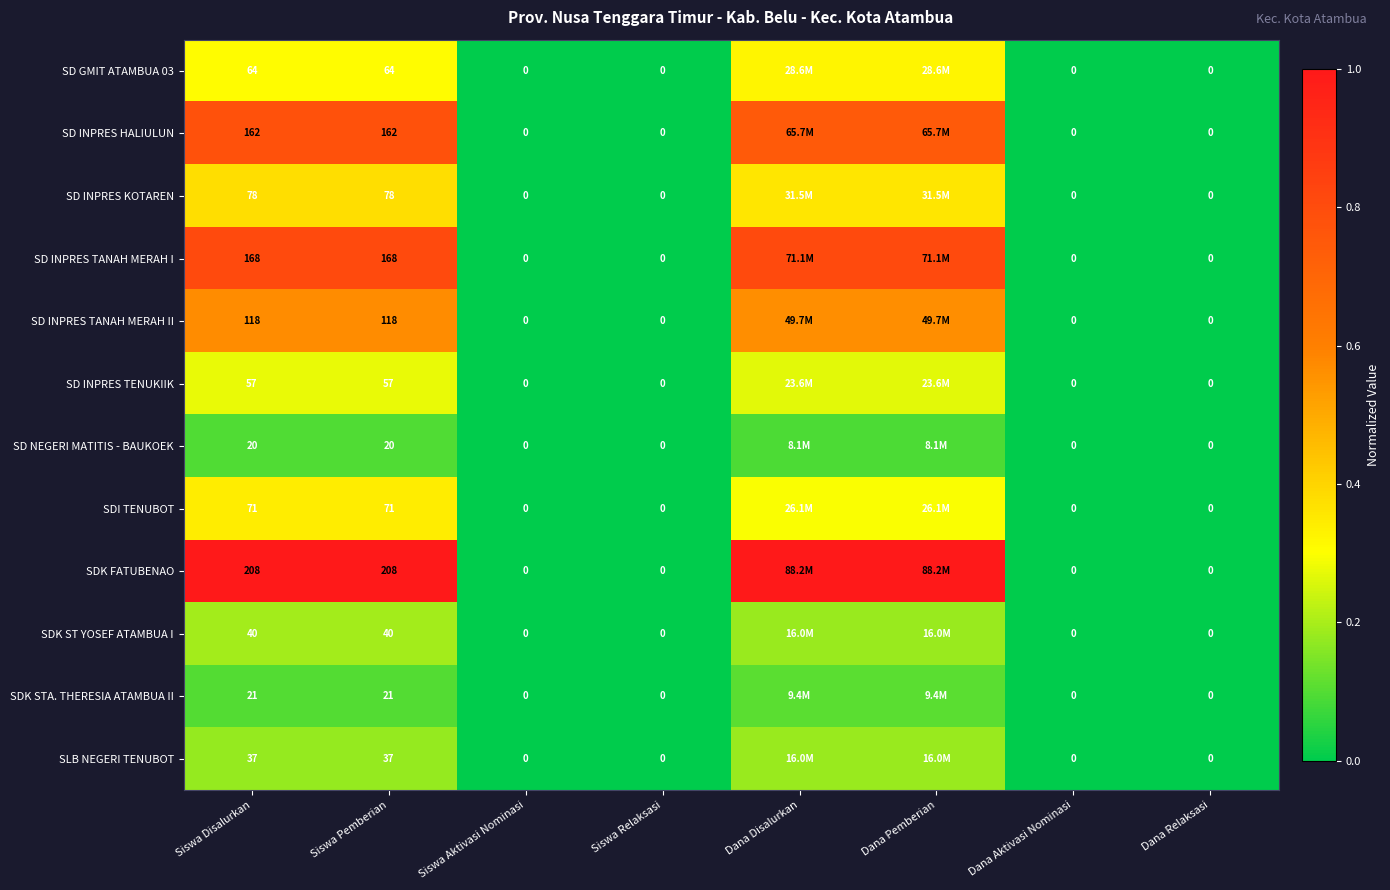

Between Siswa Pemberian and Dana Relaksasi, which series saw the biggest shift?

SDK FATUBENAO